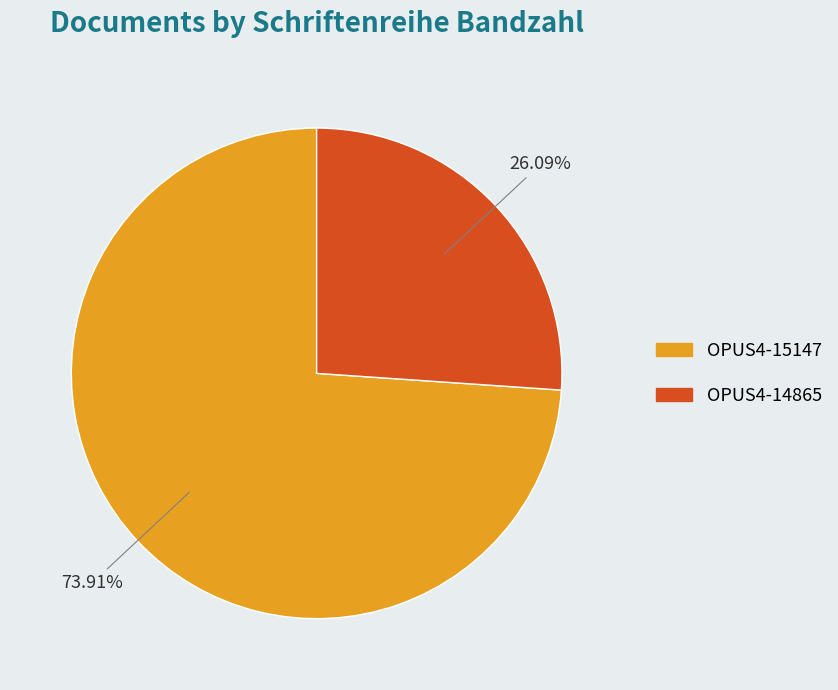

Which has a higher value, OPUS4-15147 or OPUS4-14865?

OPUS4-15147